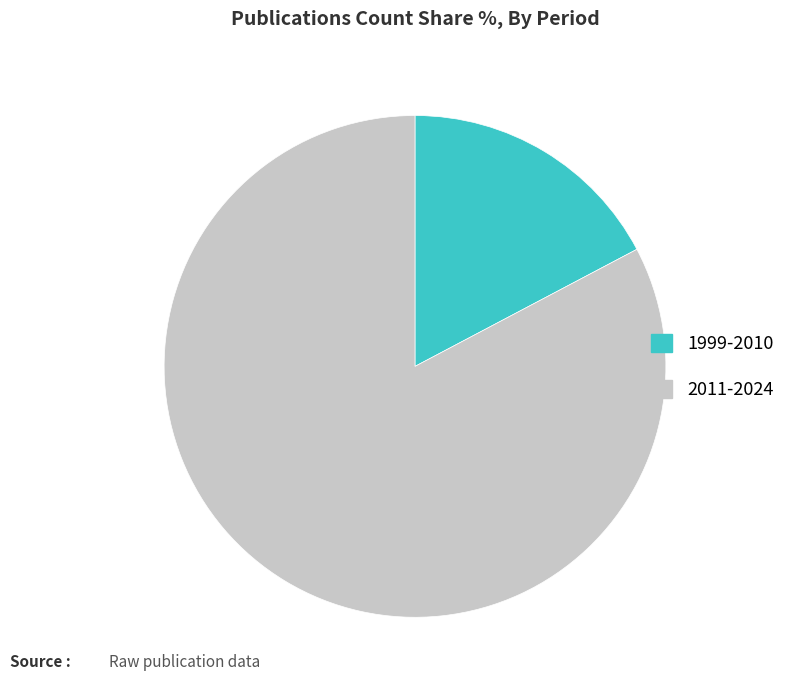

True or false: 1999-2010 accounts for 27% of the total.

False